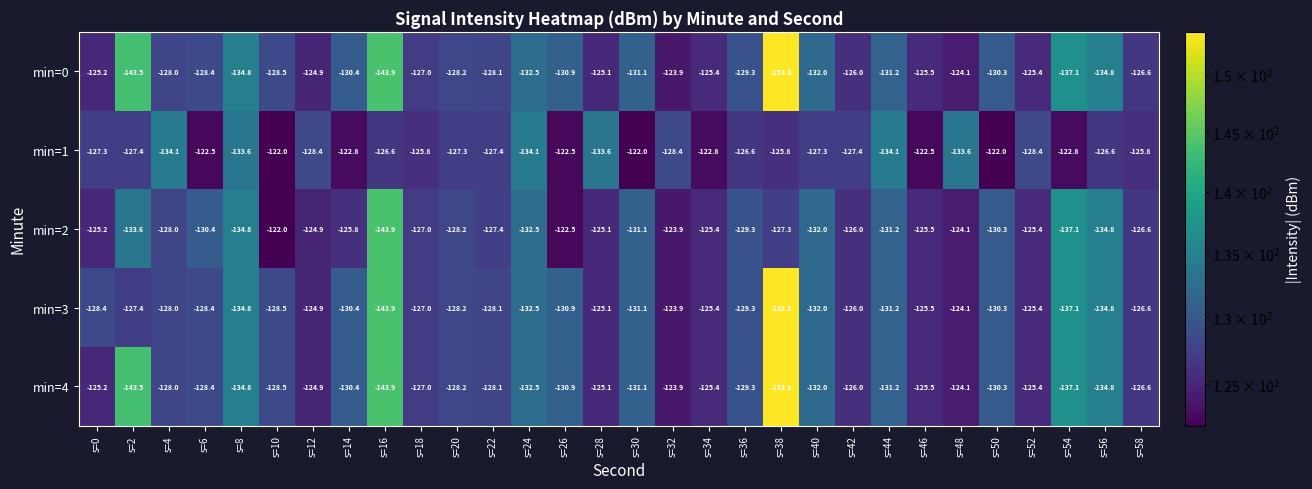

Which category has the highest value in the min=3 series?

s=32